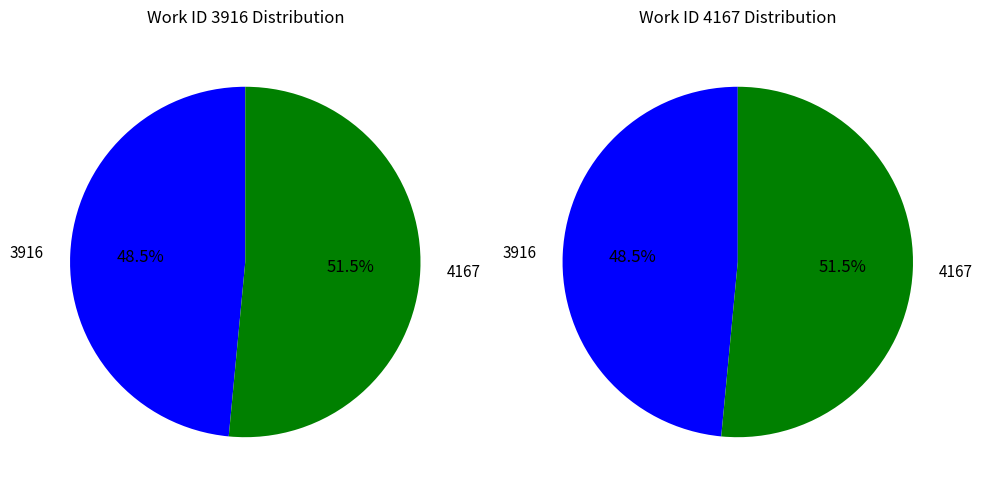

Count the number of slices in the pie.

2